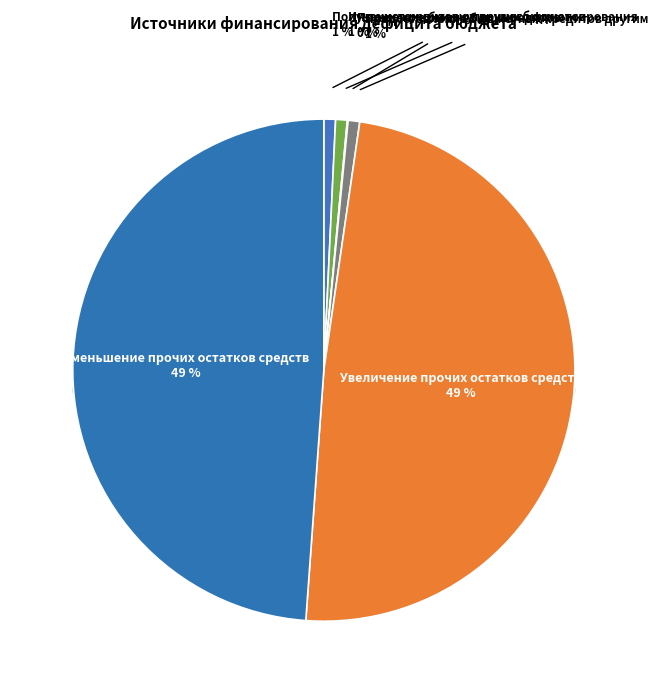

Is it true that Получение кредитов от других бюджетов is 13% of the pie?

False